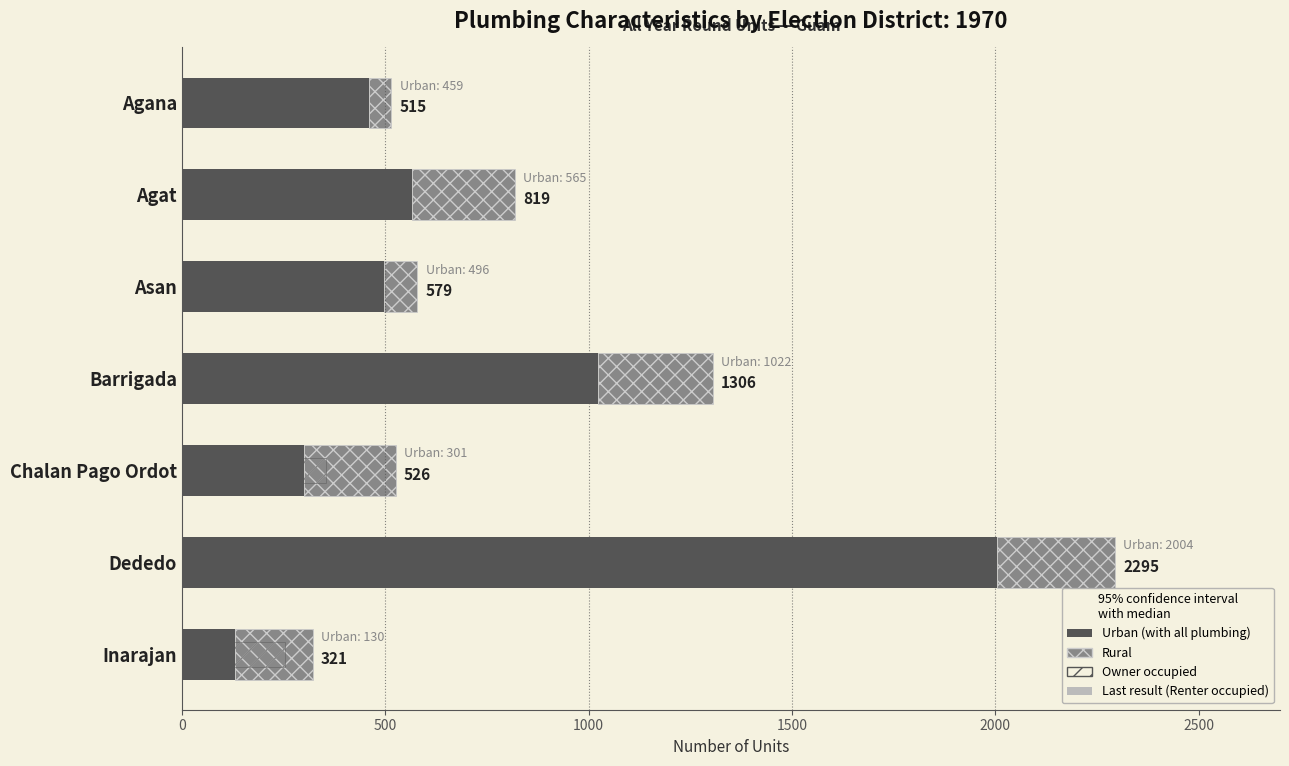

Rank the series by their average value, from lowest to highest.

Rural, Owner occupied, Urban (with all plumbing)